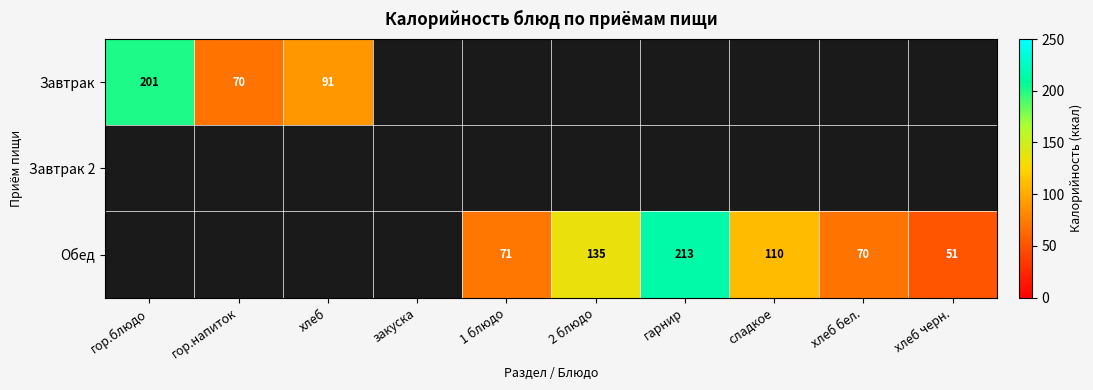

At how many categories does at least one series exceed 103?

4